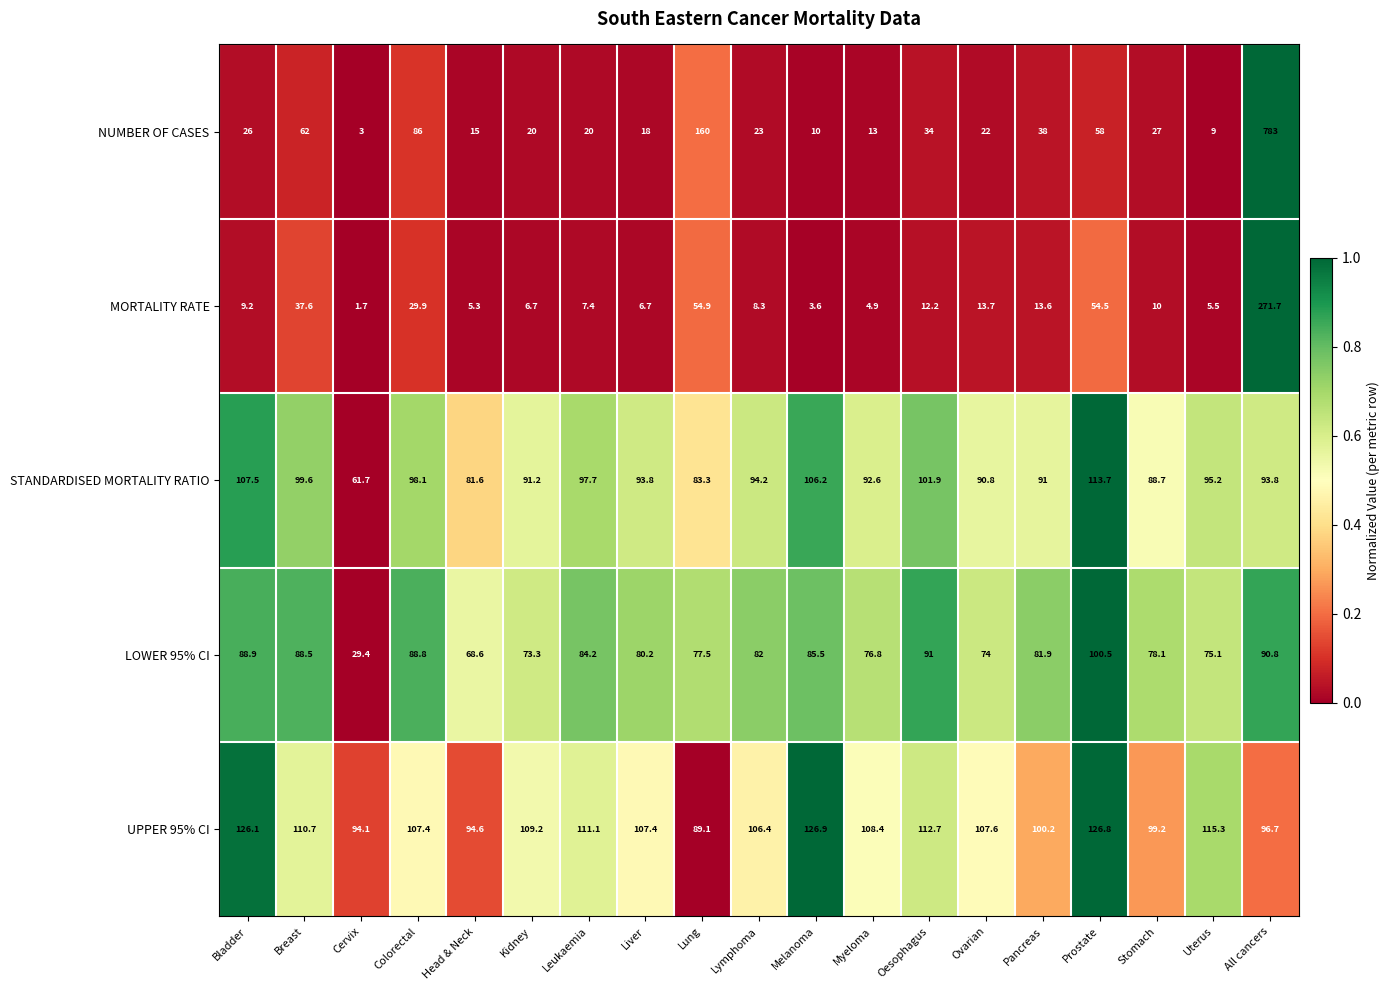

What is the difference between the highest and lowest values at Kidney?

102.5